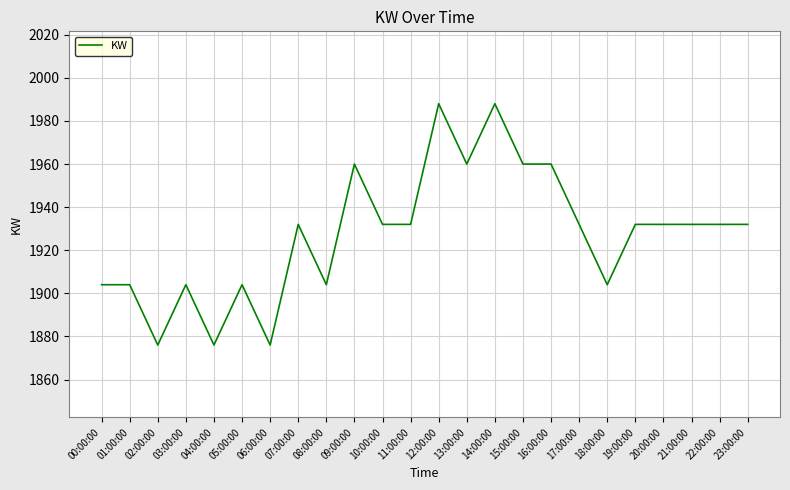

What position from the right is 16:00:00?

8